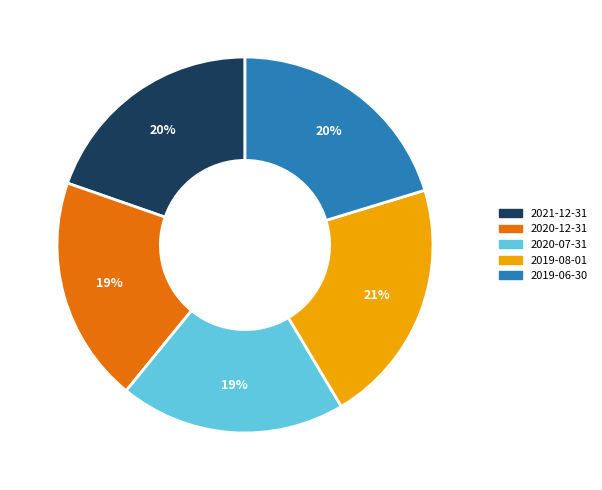

What is the largest slice in the pie chart?

2019-08-01